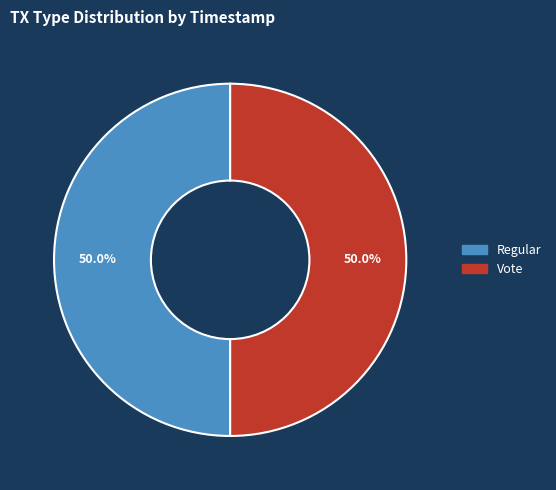

Approximately how many times larger is the value at Vote compared to Regular?

1.0